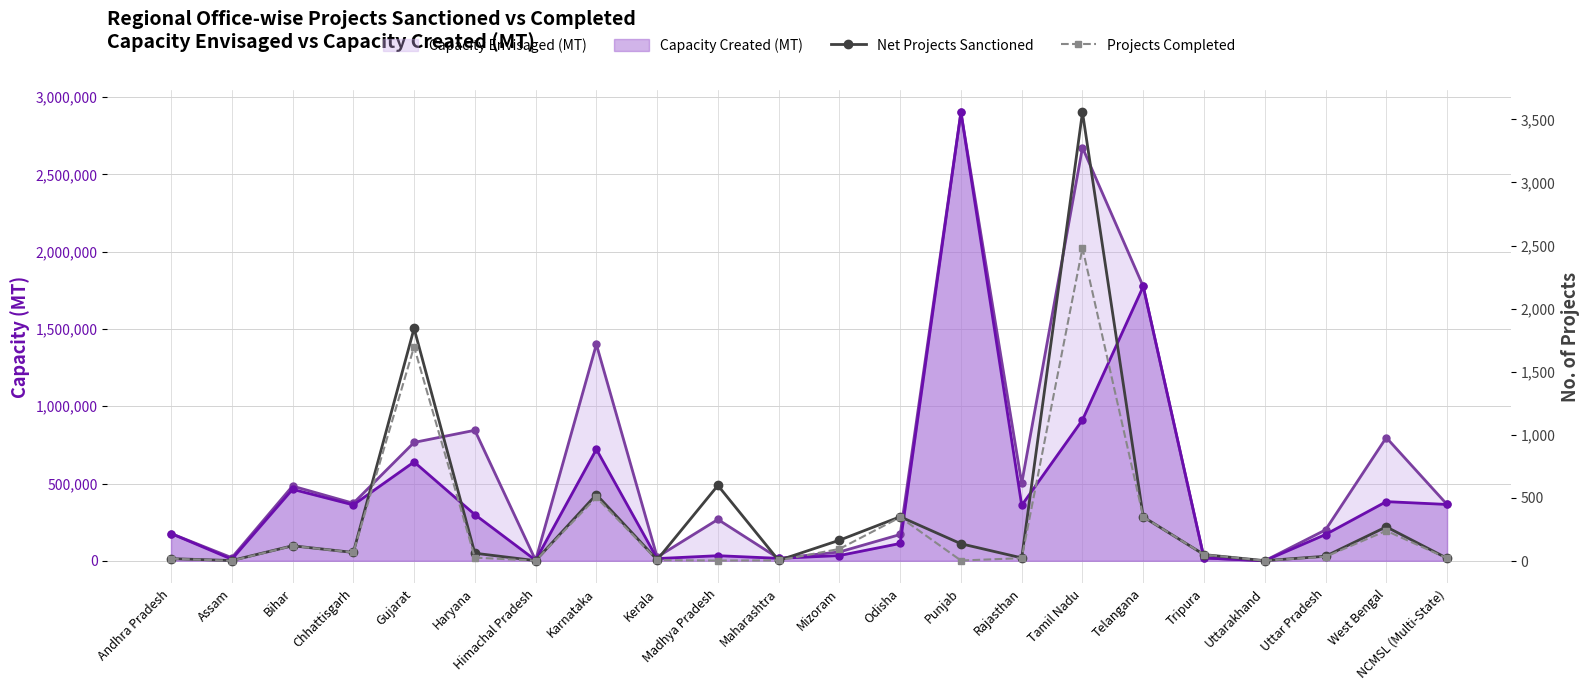

What is the difference between the highest and lowest values at Tamil Nadu?

1076